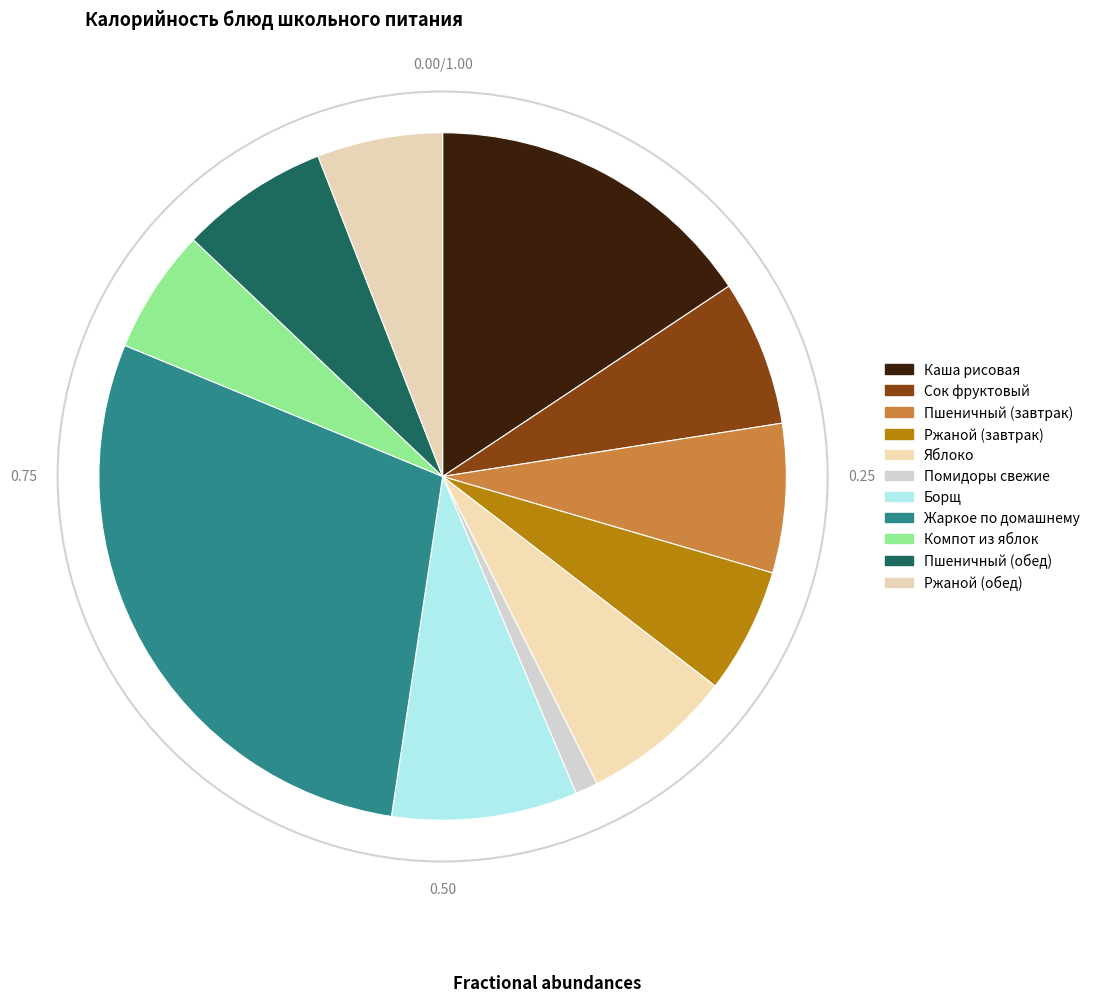

The Жаркое по домашнему slice represents 29% of the pie. True or false?

True